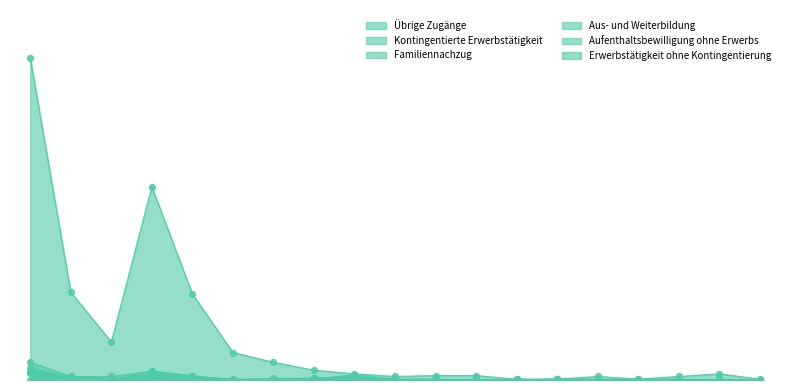

Is the value of Kontingentierte Erwerbstätigkeit at Ozeanien greater than the value of Aufenthaltsbewilligung ohne Erwerbs at Griechenland?

No